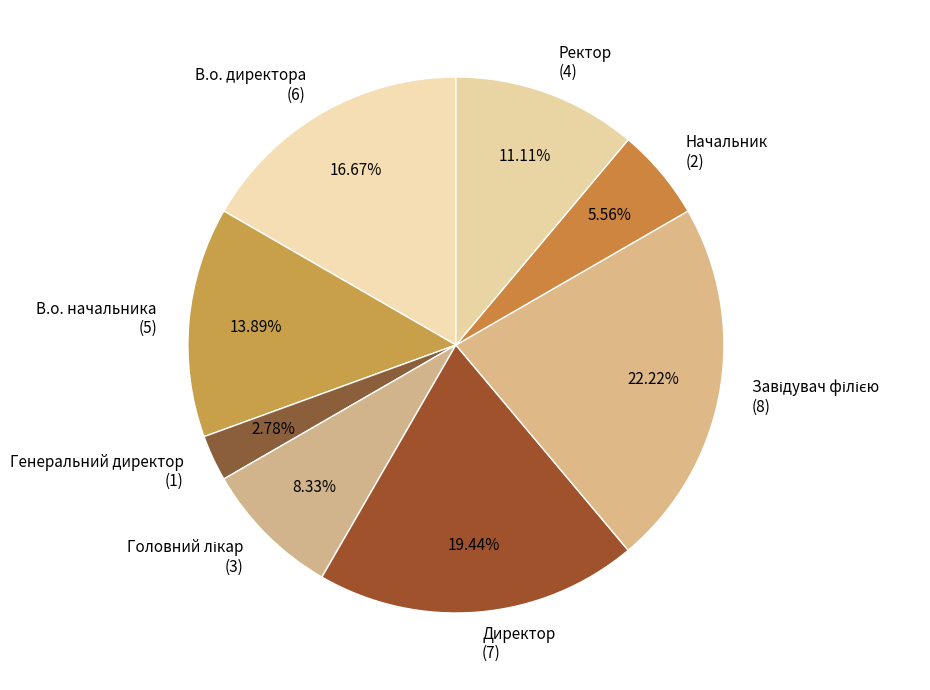

Count the number of slices in the pie.

8